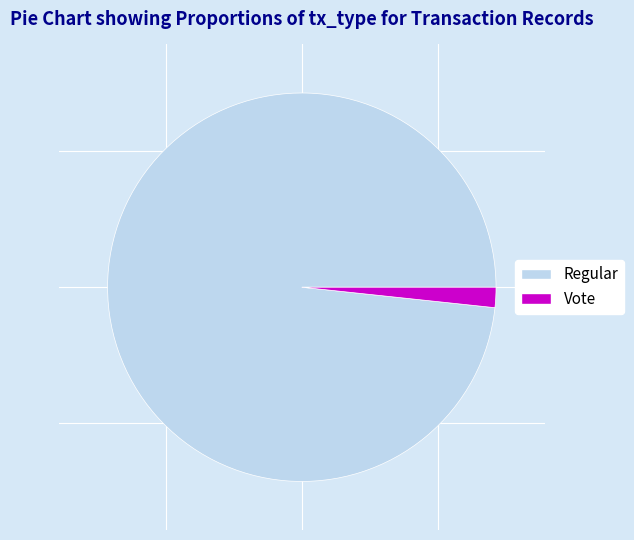

Which slice is the smallest?

Vote